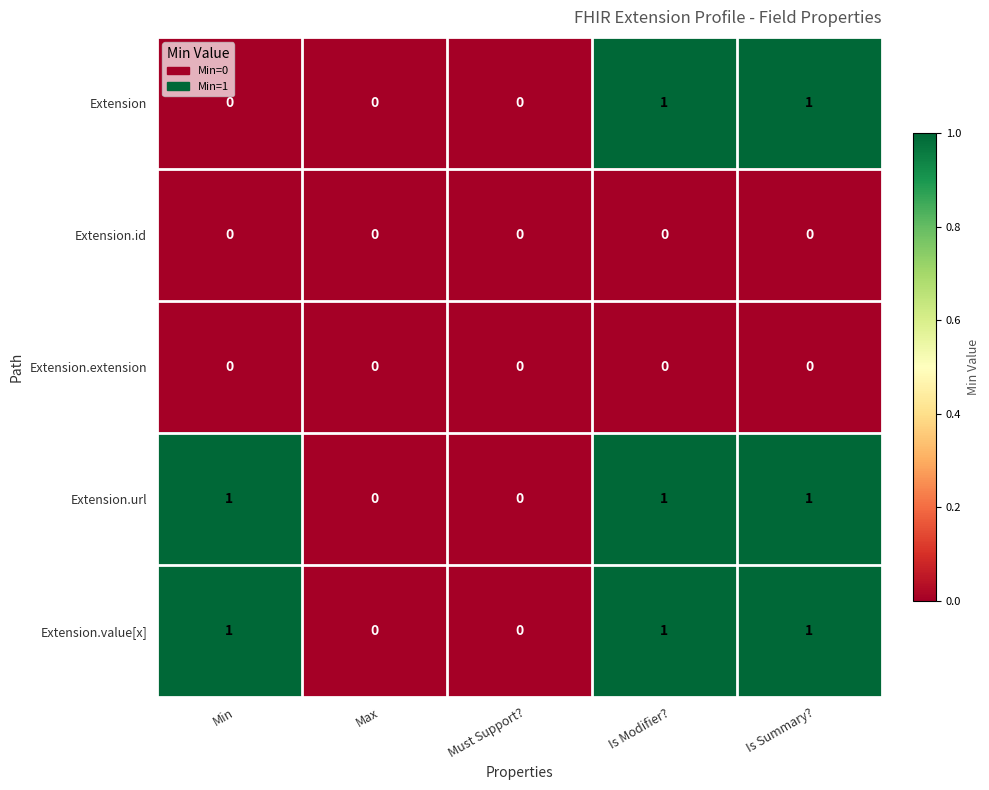

How many series are shown in this chart?

5